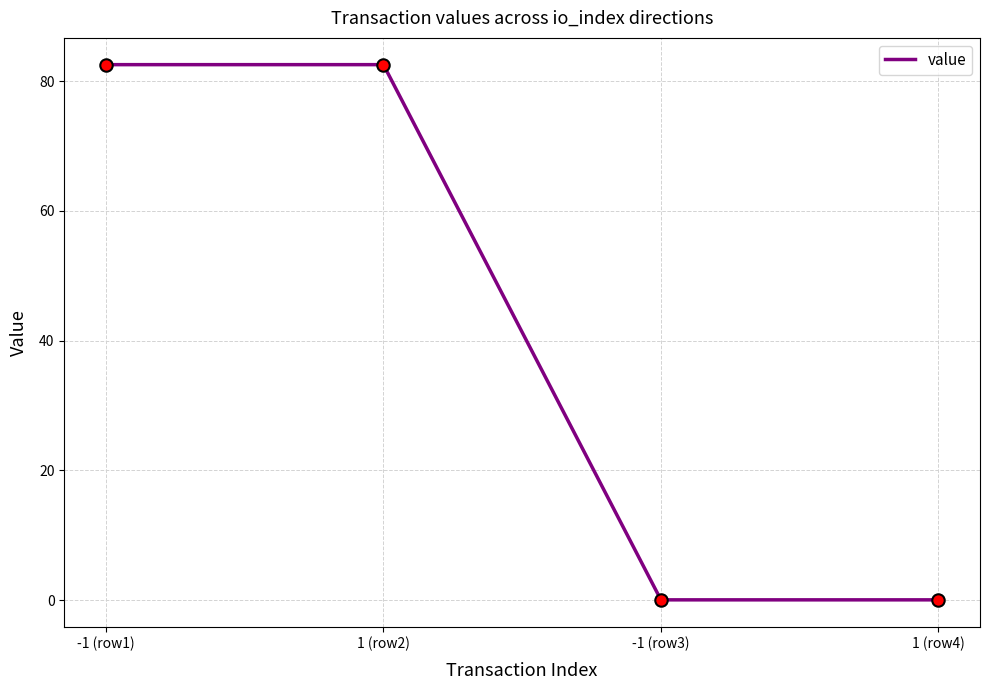

What is the difference between the maximum and minimum values?

82.5